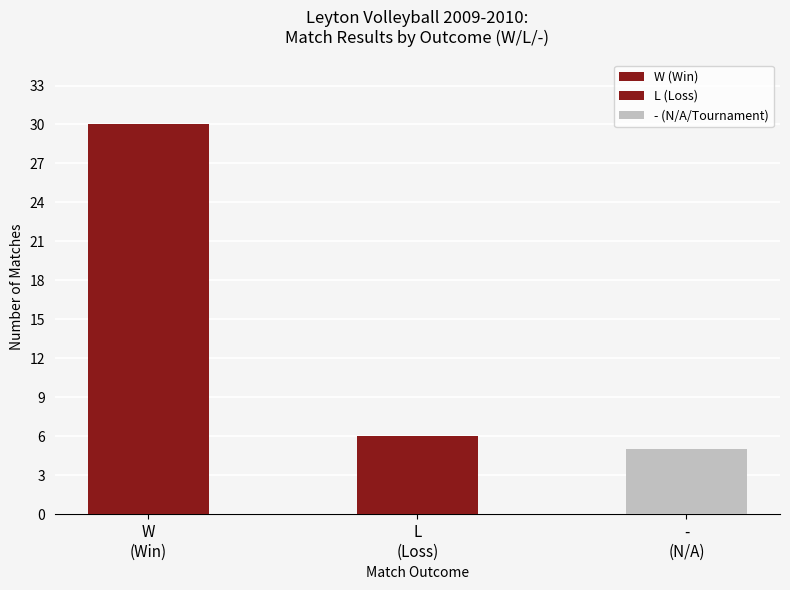

Count the number of values greater than 6.

1